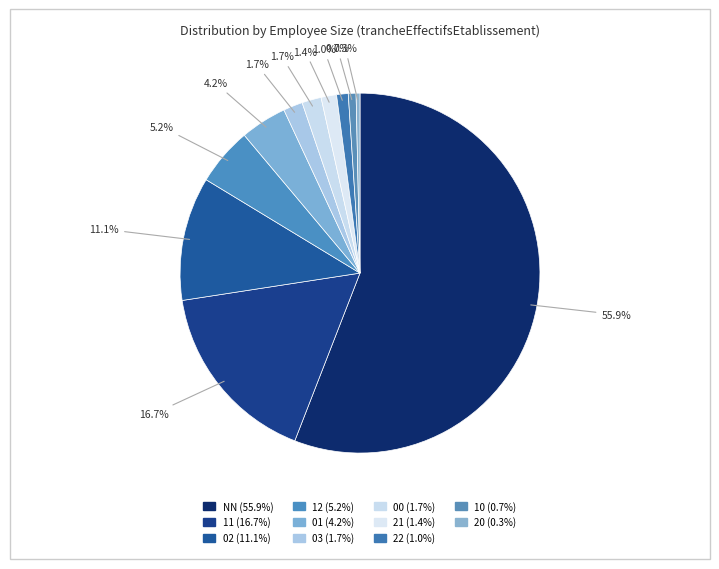

How many slices are in this pie chart?

11